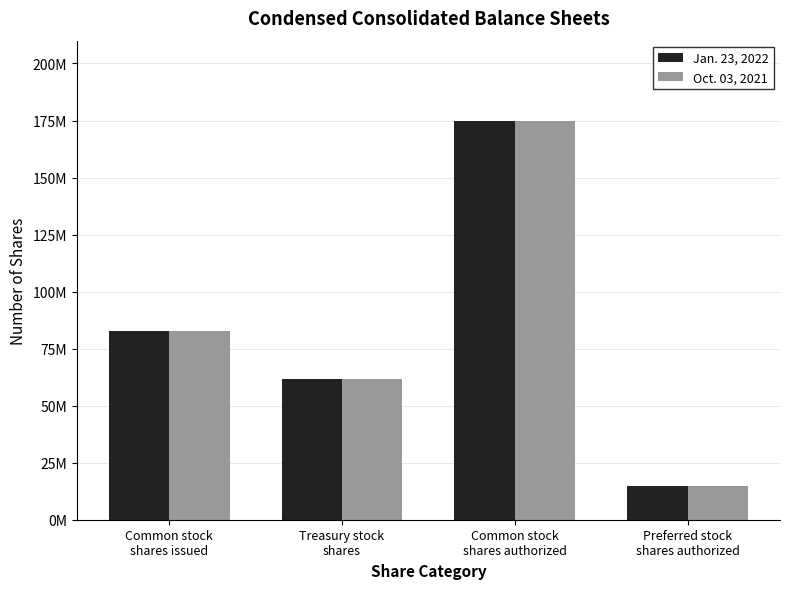

The Jan. 23, 2022 series shows 61523475 at Treasury stock
shares. True or false?

True